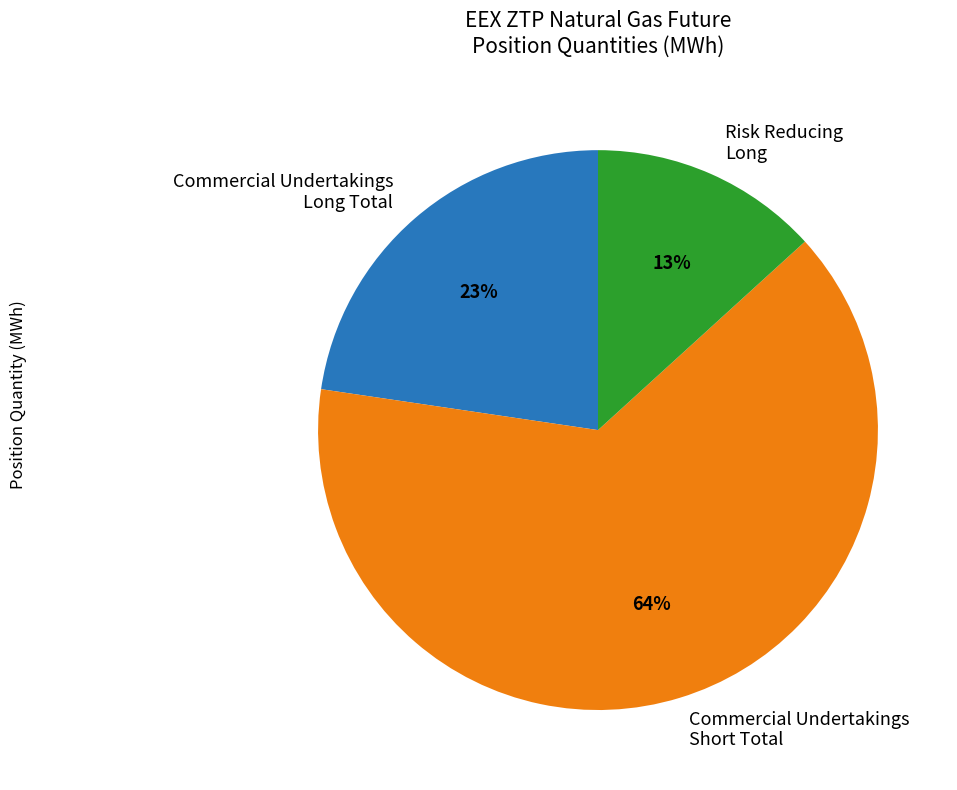

To the nearest percent, what percentage of the pie is Commercial Undertakings Short Total?

64%